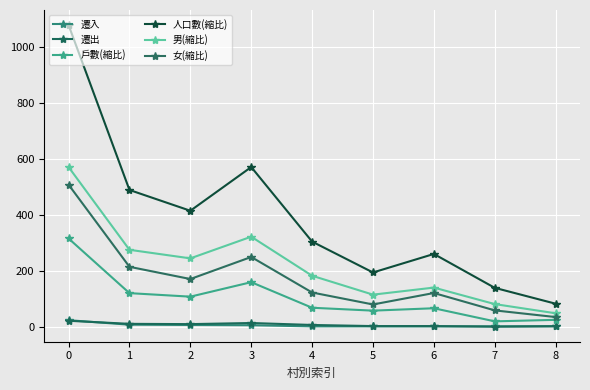

In 男(縮比), how many points are lower than both neighbors (excluding endpoints)?

2